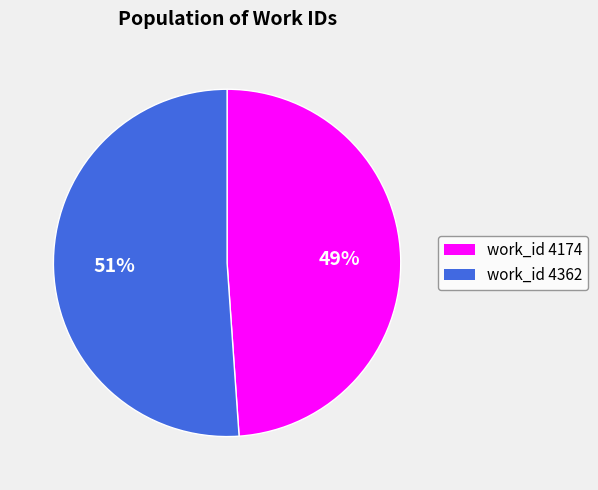

Is there a majority slice in this chart?

Yes